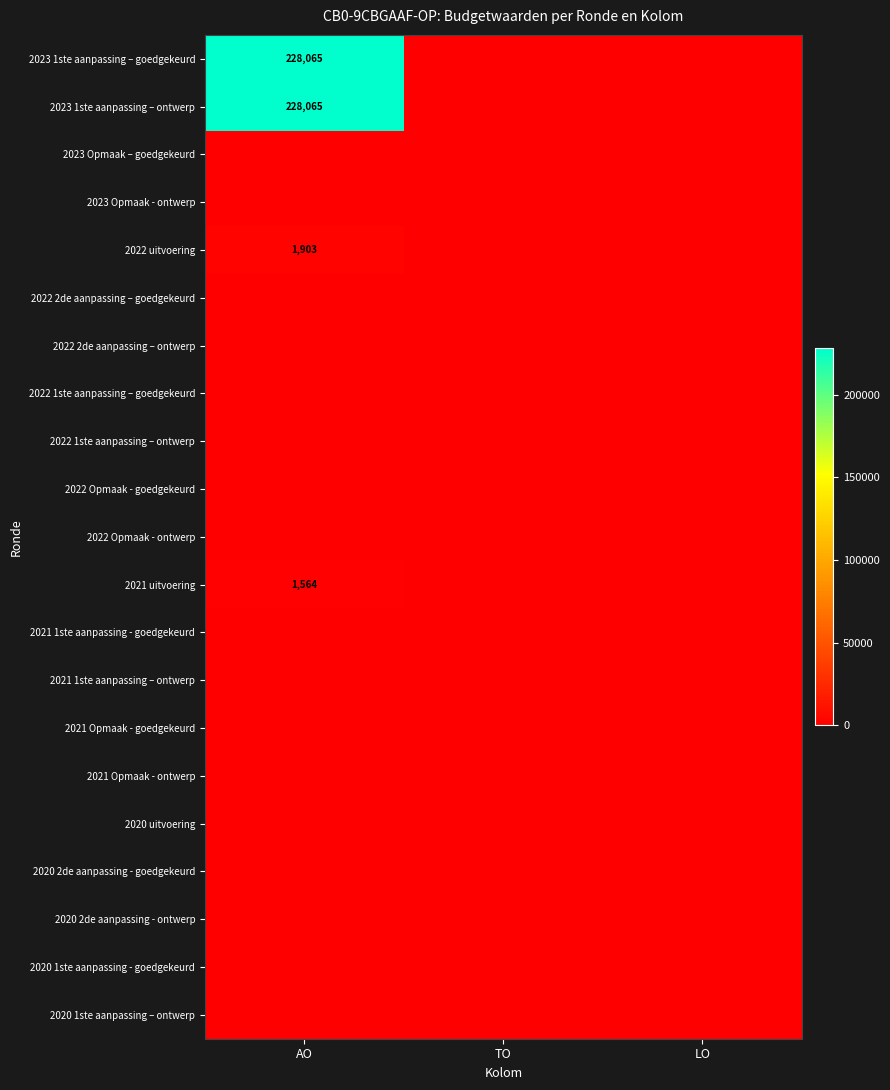

List the labels in order of 2022 1ste aanpassing – ontwerp value, largest first.

AO, TO, LO